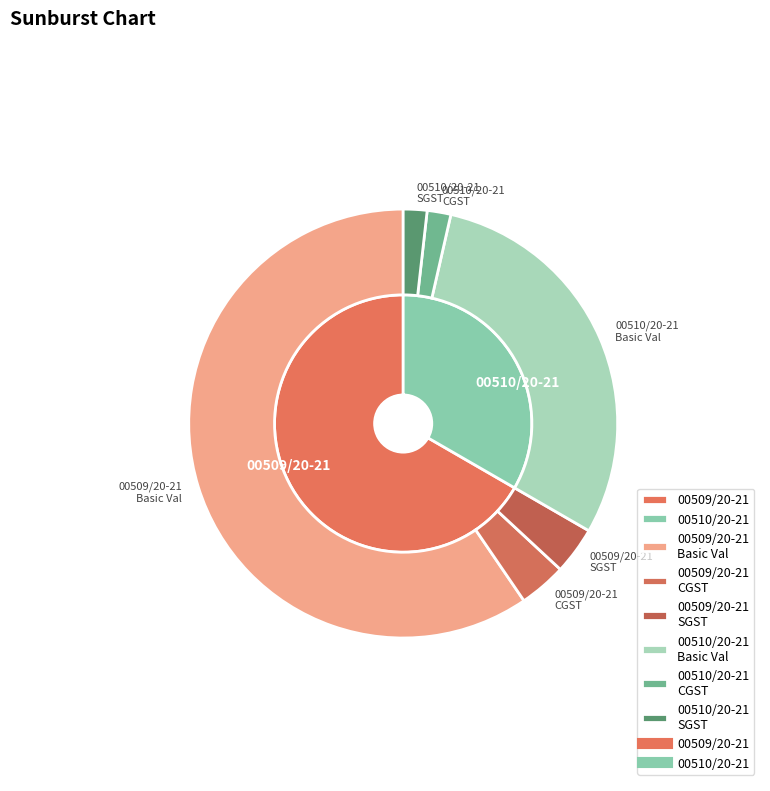

What is the smallest slice in the pie chart?

00510/20-21